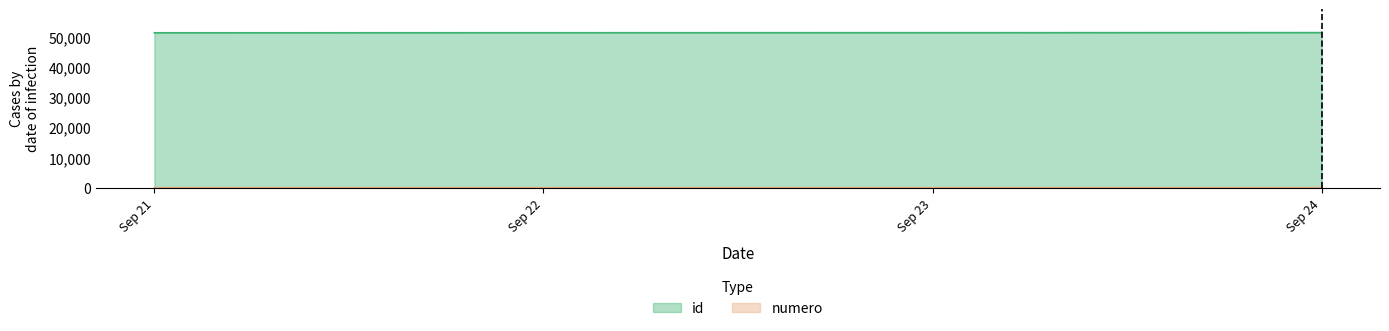

What is the sum of the numero values at Sep 24 and Sep 24?

5